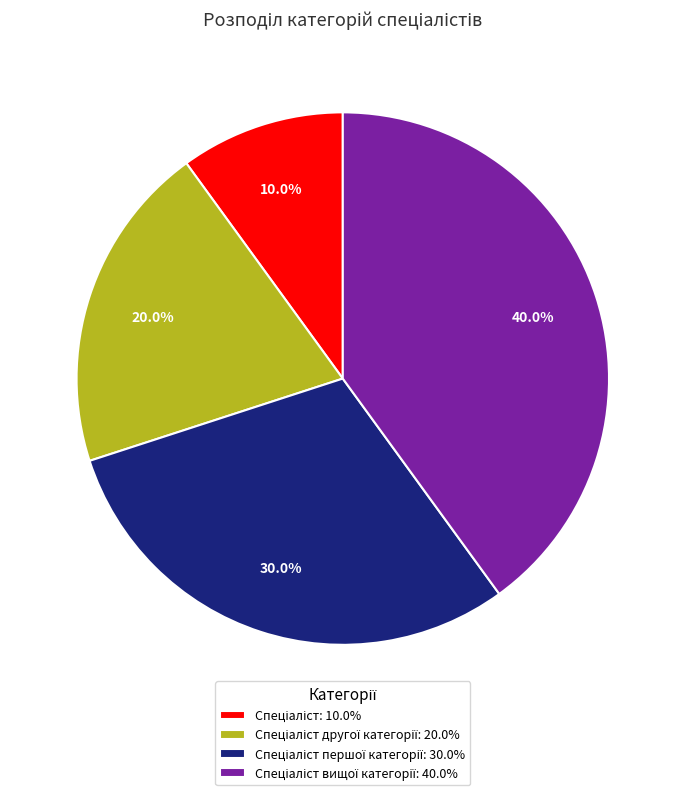

How many slices are in this pie chart?

4